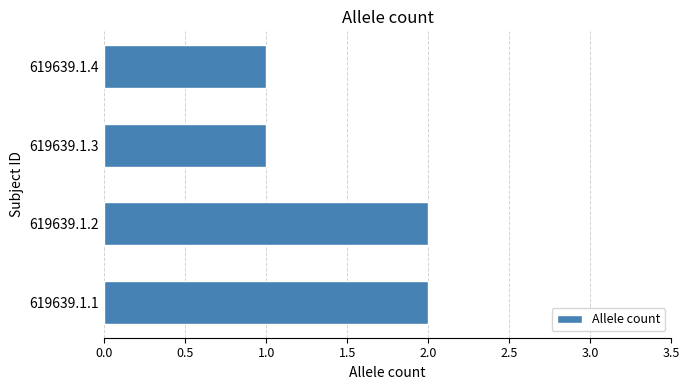

Are the bars grouped side by side (vs. stacked)?

No